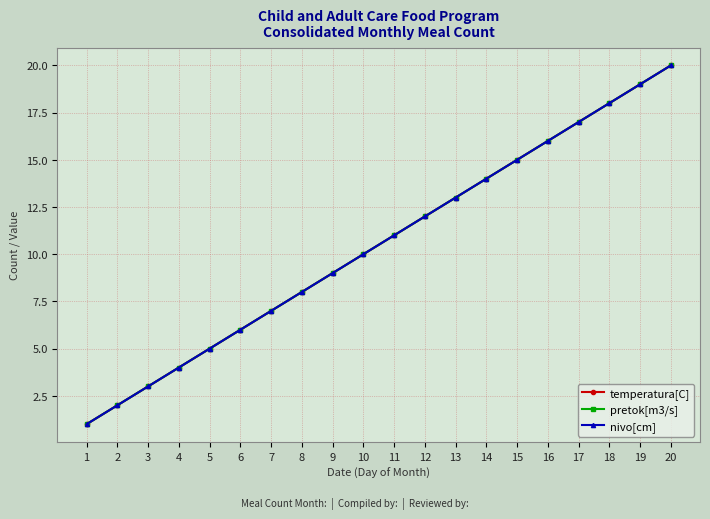

Rank the categories by temperatura[C] value from highest to lowest.

20, 19, 18, 17, 16, 15, 14, 13, 12, 11, 10, 9, 8, 7, 6, 5, 4, 3, 2, 1